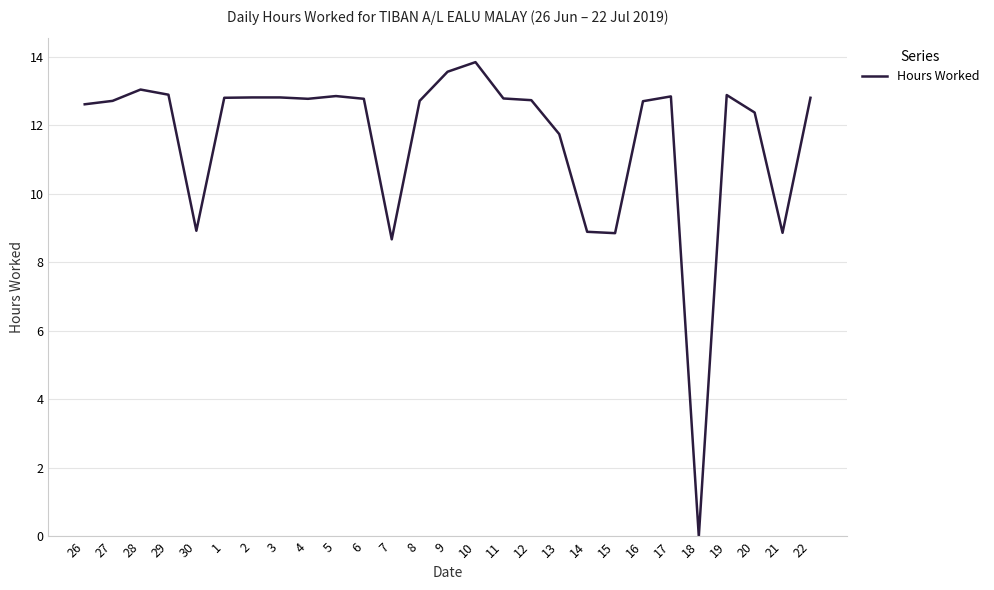

What position from the right is 27?

26